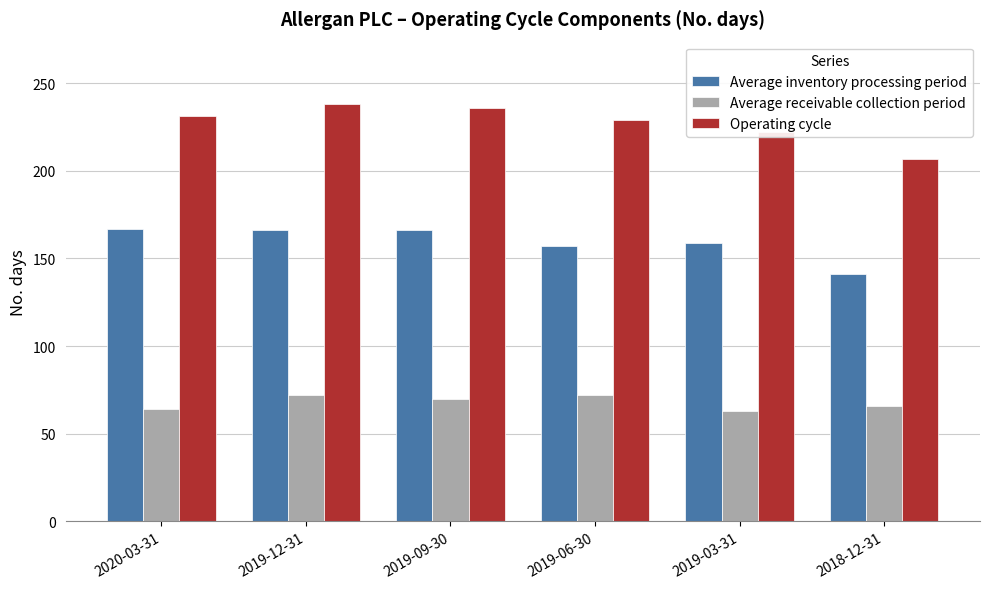

How many bars are there in each group?

3